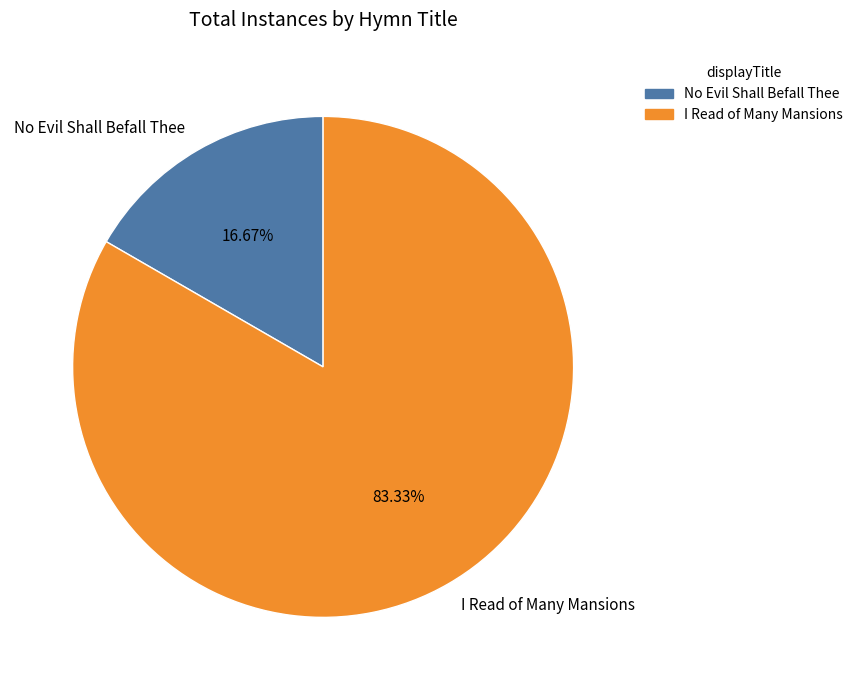

How much of the chart is everything except I Read of Many Mansions?

16.7%